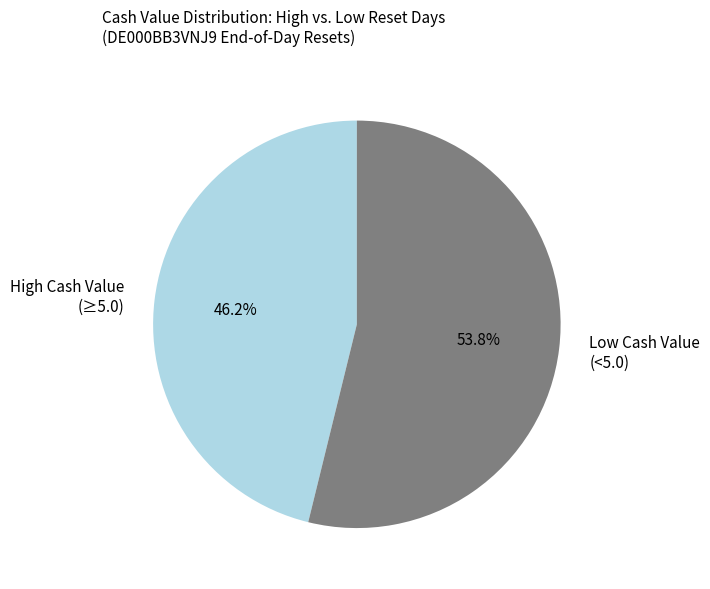

Which category accounts for the majority?

Low Cash Value (<5.0)